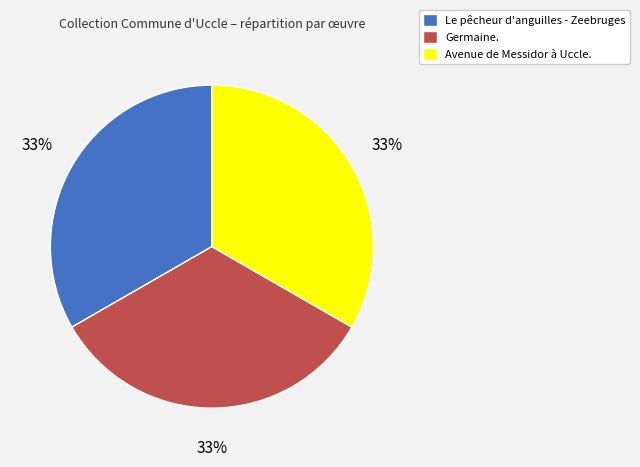

Does Le pêcheur d'anguilles - Zeebruges represent more than half of the total?

No